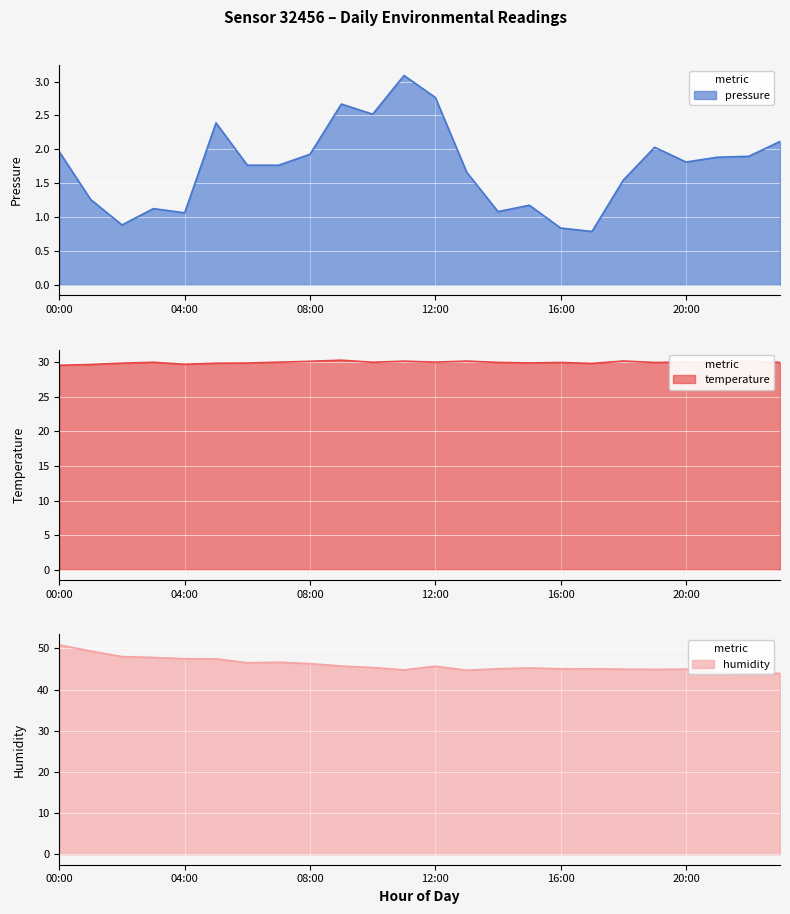

Rank the series by their maximum value, from highest to lowest.

humidity, temperature, pressure